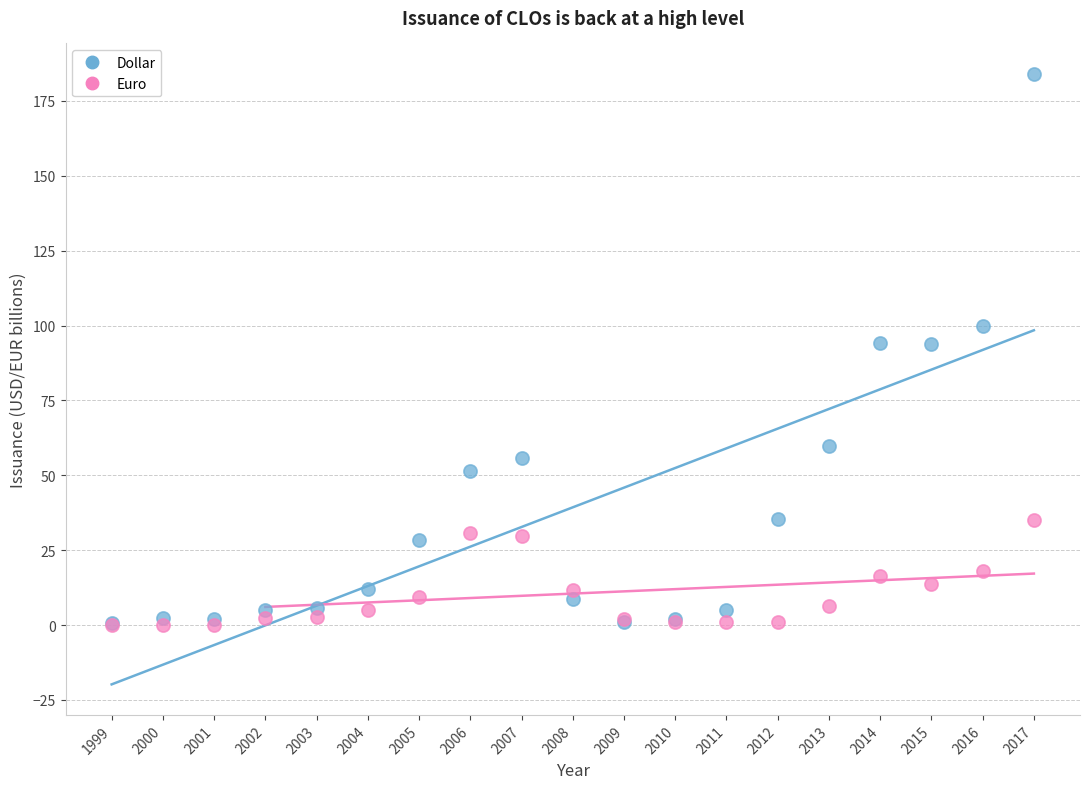

What are all the series names shown in the legend?

Dollar, Euro